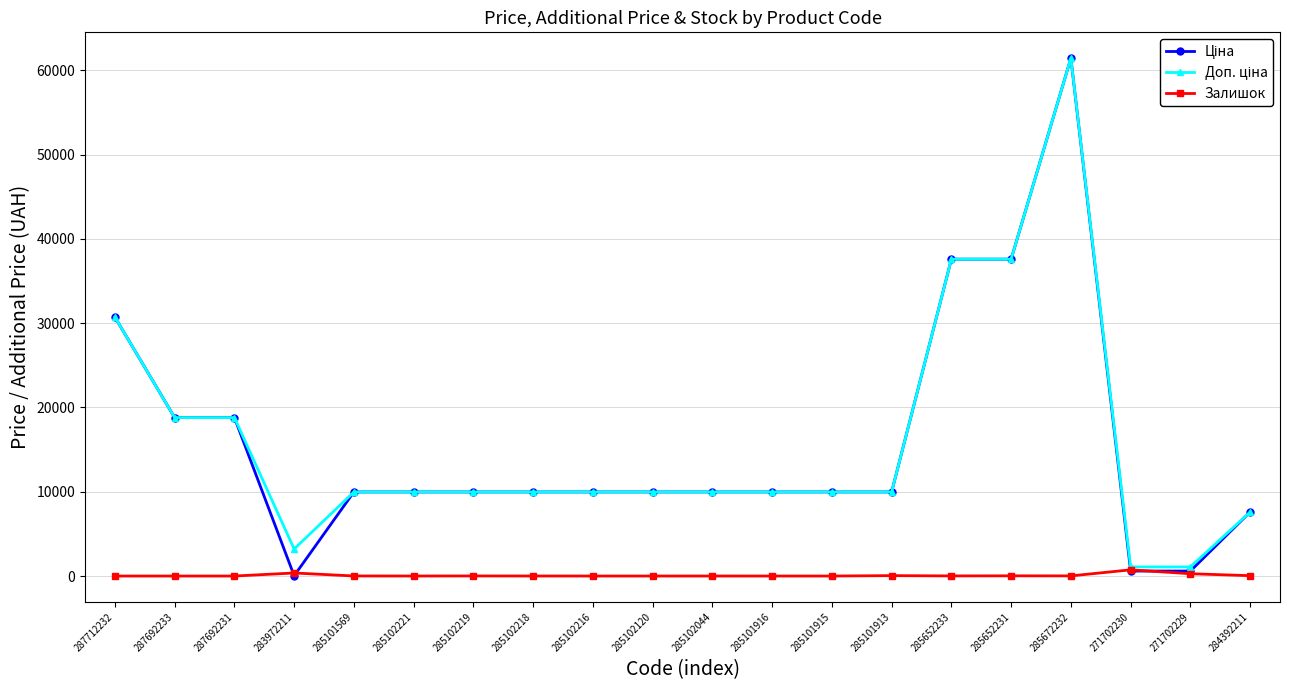

What is the label of the 6th point from the left?

285102221